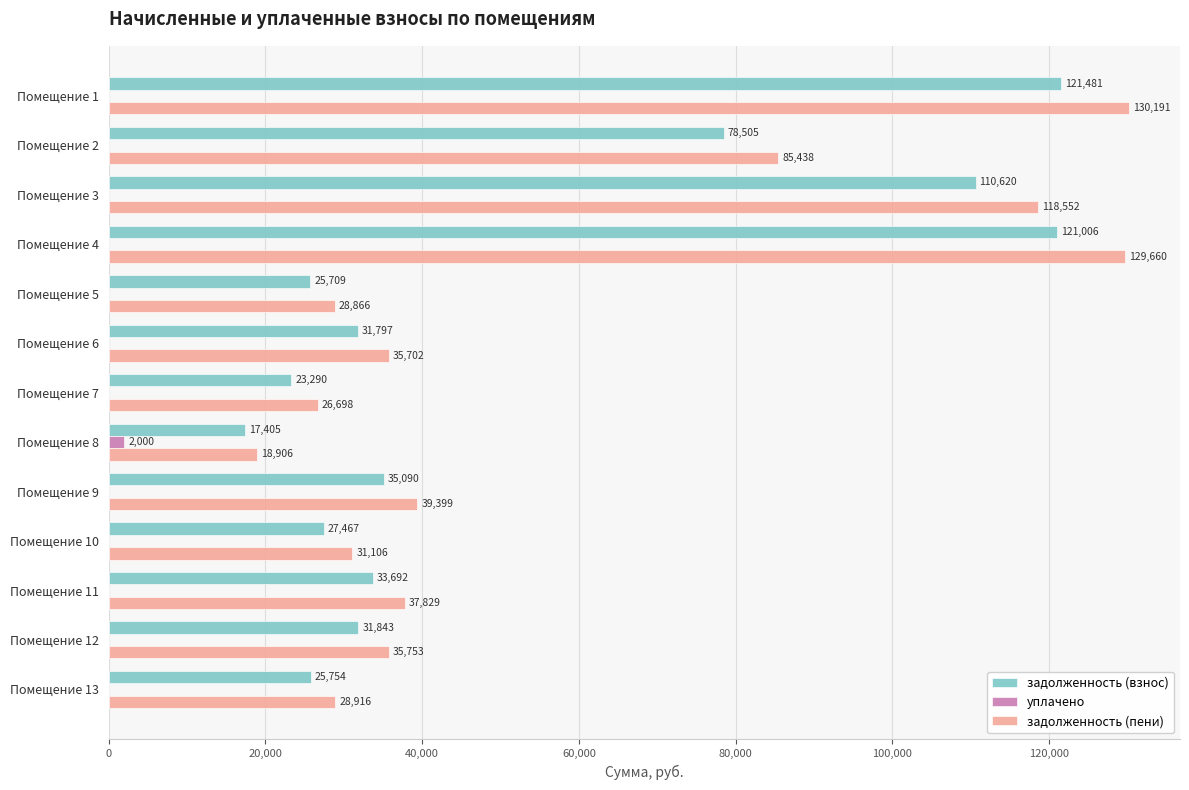

Is the value of задолженность (пени) at Помещение 10 greater than the value of задолженность (взнос) at Помещение 5?

Yes